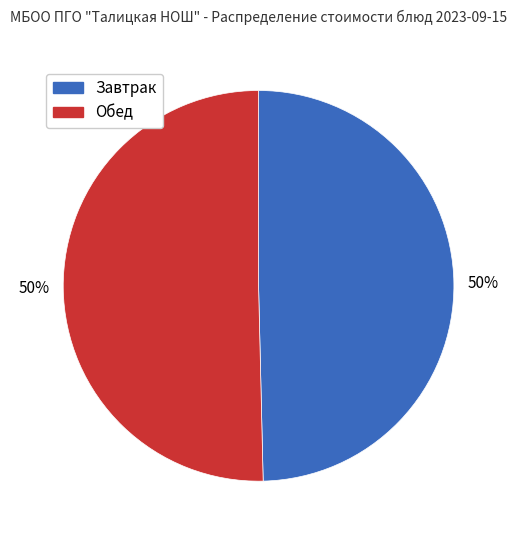

Combined, do Обед and Завтрак account for over 50%?

Yes